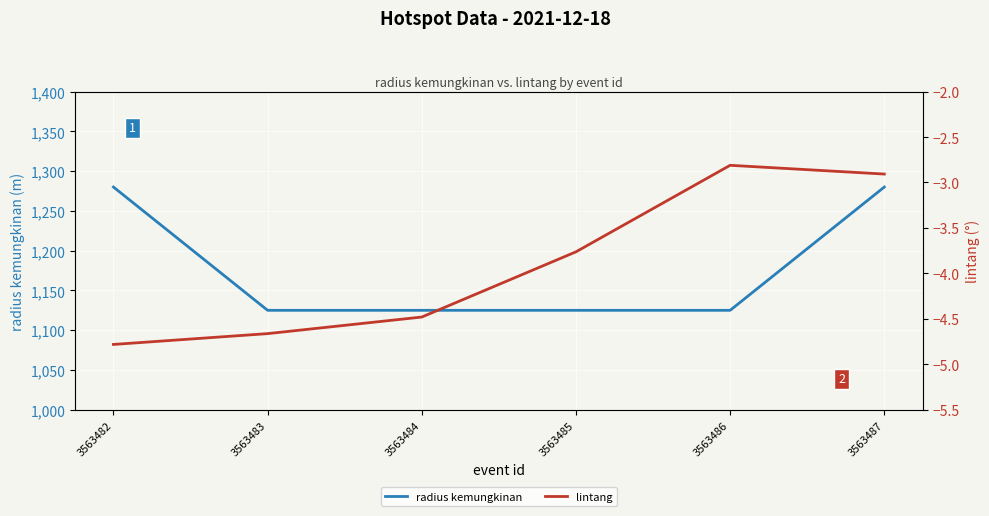

Which series has the widest spread of values?

radius kemungkinan